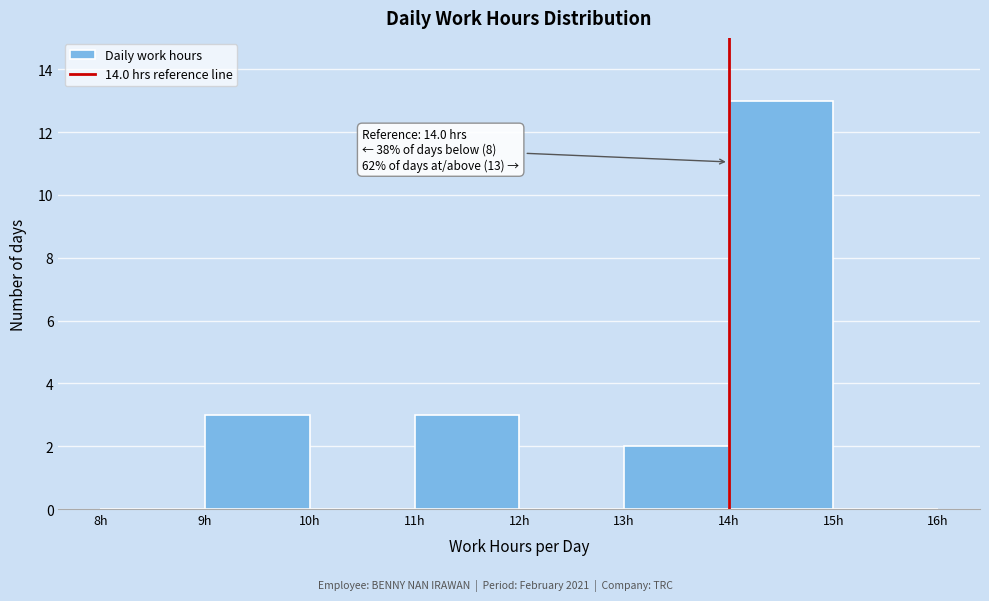

Over which range of the x-axis is the bar tallest?

14 to 15